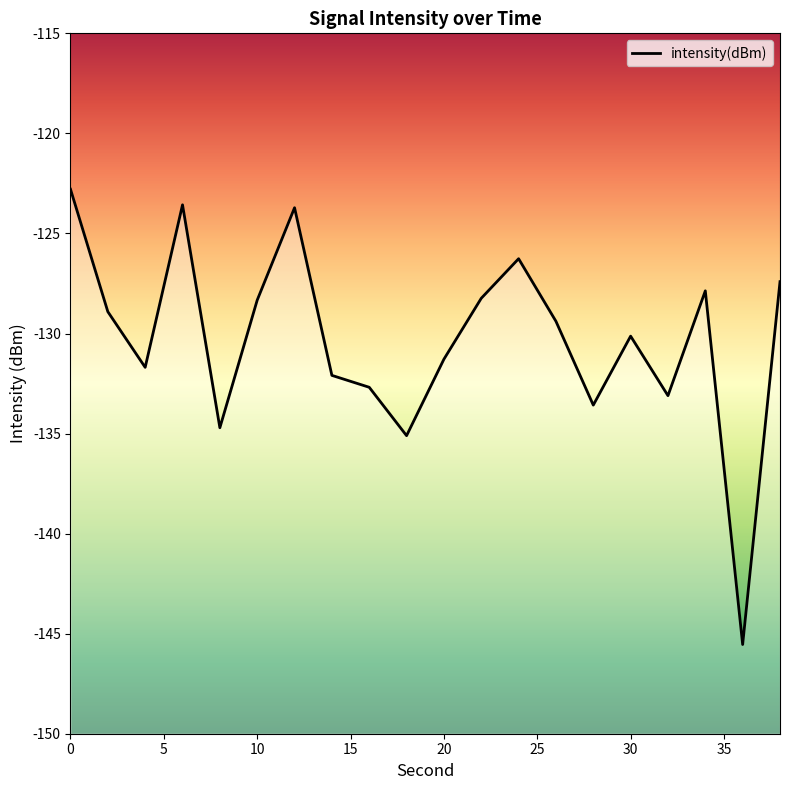

What is the maximum value shown in the chart?

-122.8